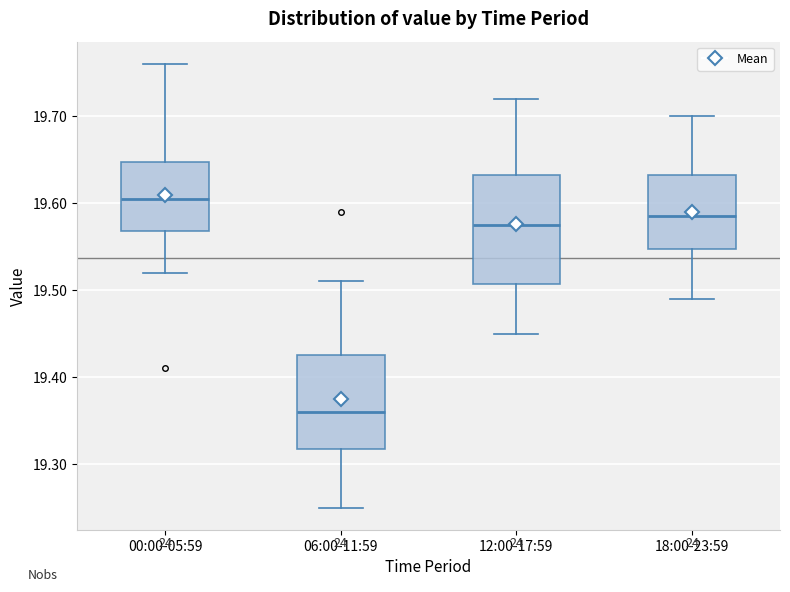

Where does the upper whisker of the box for 12:00-17:59 end on the y-axis? The values are not printed on the chart, so give them approximately, as read against the axis.

19.72